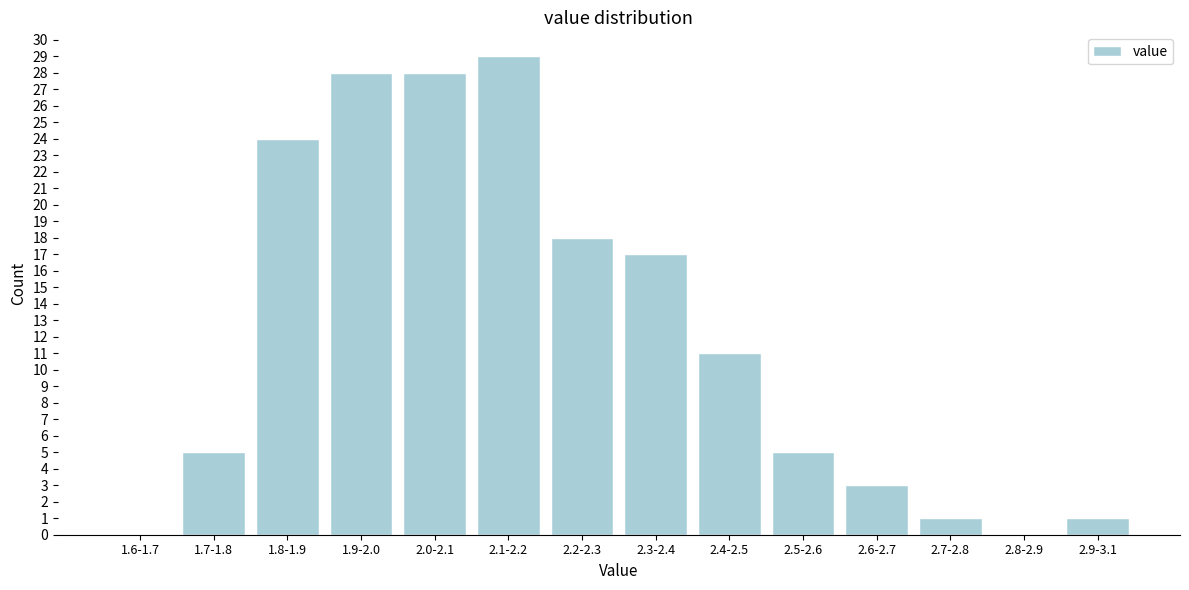

Reading left to right, transcribe all the data shown in this chart.

1.6-1.7=0	1.7-1.8=5	1.8-1.9=24	1.9-2.0=28	2.0-2.1=28	2.1-2.2=29	2.2-2.3=18	2.3-2.4=17	2.4-2.5=11	2.5-2.6=5	2.6-2.7=3	2.7-2.8=1	2.8-2.9=0	2.9-3.1=1